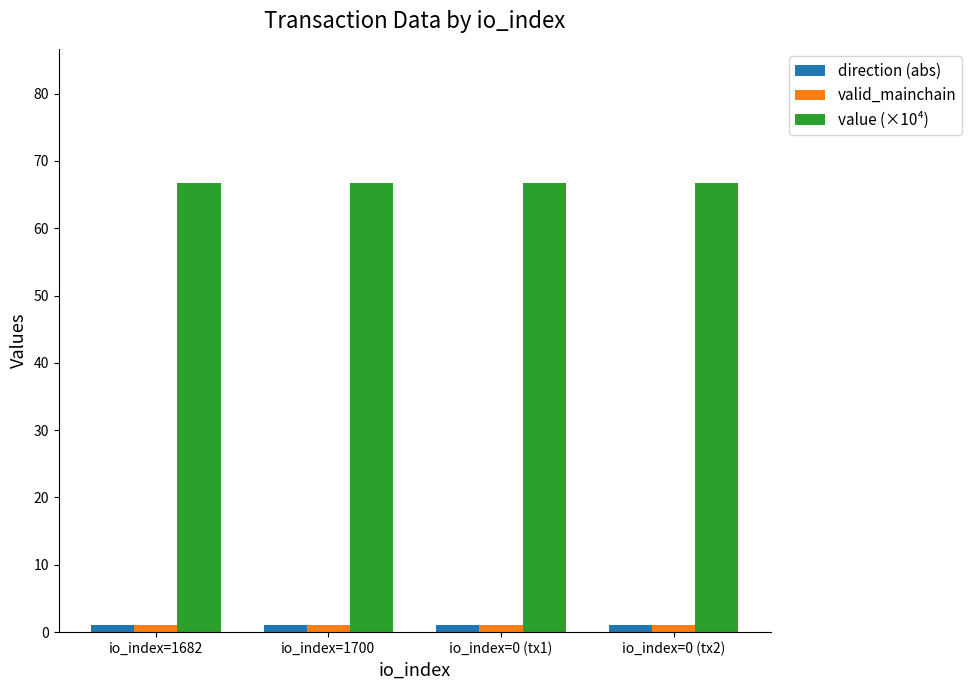

What is the maximum value shown in the chart?

66.6